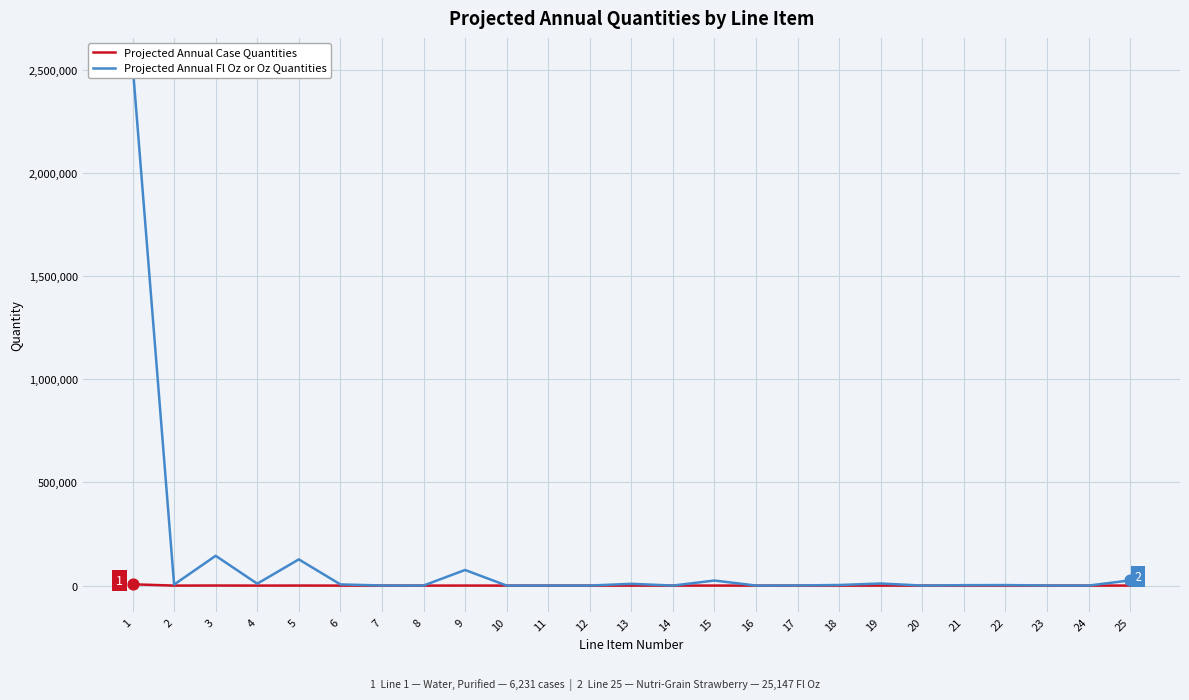

What is the total value across all series at 20?

97.0